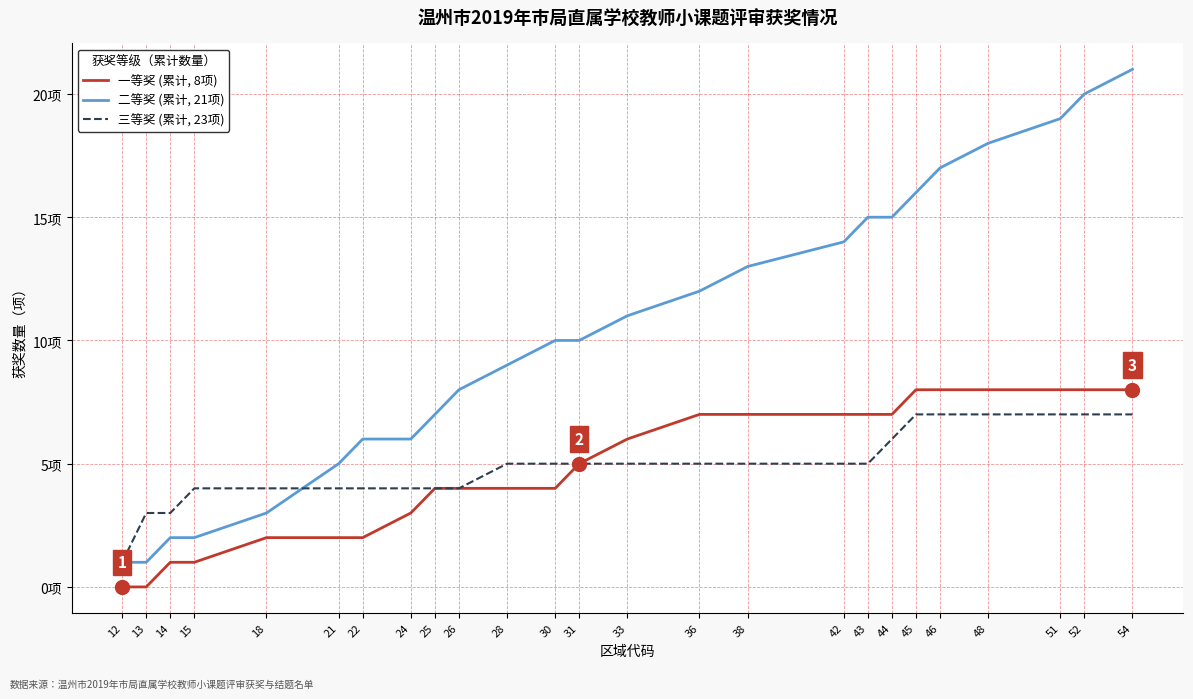

True or false: 一等奖 (累计, 8项) and 三等奖 (累计, 23项) intersect in this chart.

False